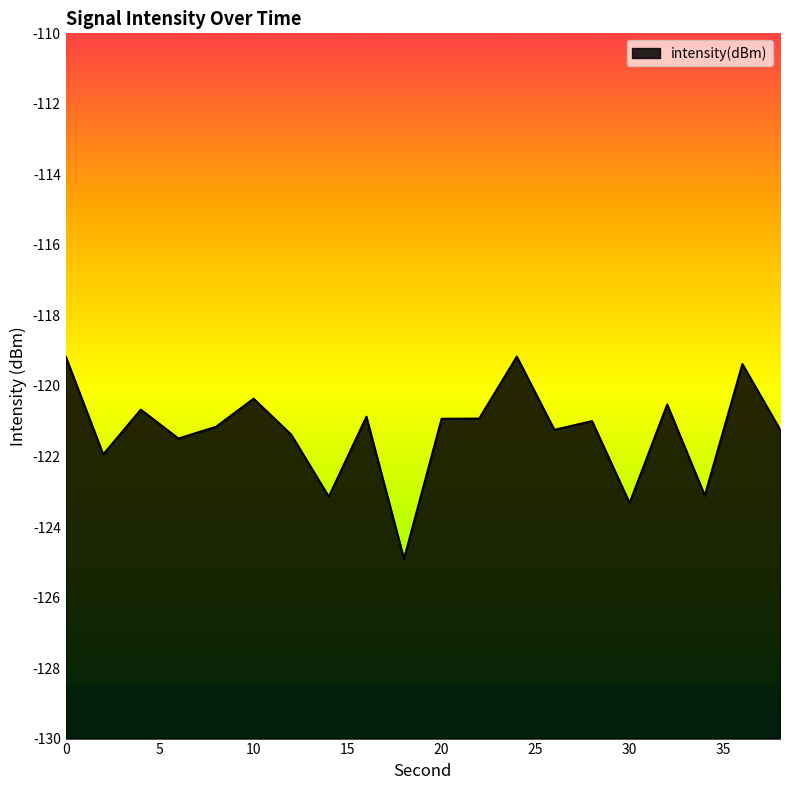

What is the sum of all values?

-2425.9